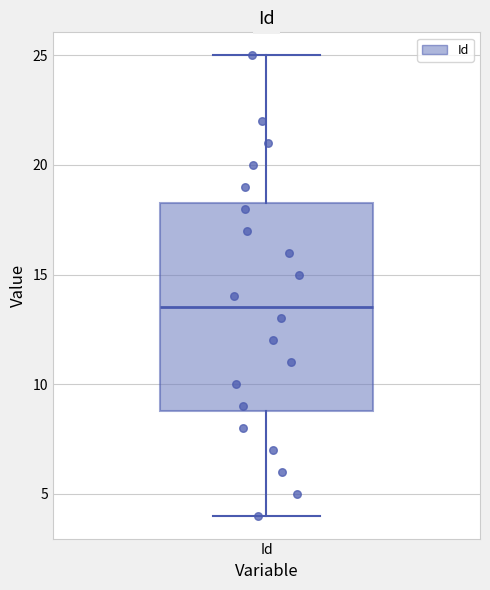

Read this box plot against the y-axis: the position of the median line, the range covered by the box, and the ends of both whiskers. The values are not printed on the chart, so give them approximately, as read against the axis.

median 13.5, box 9.0 to 18.5, whiskers 4.0 to 25.0